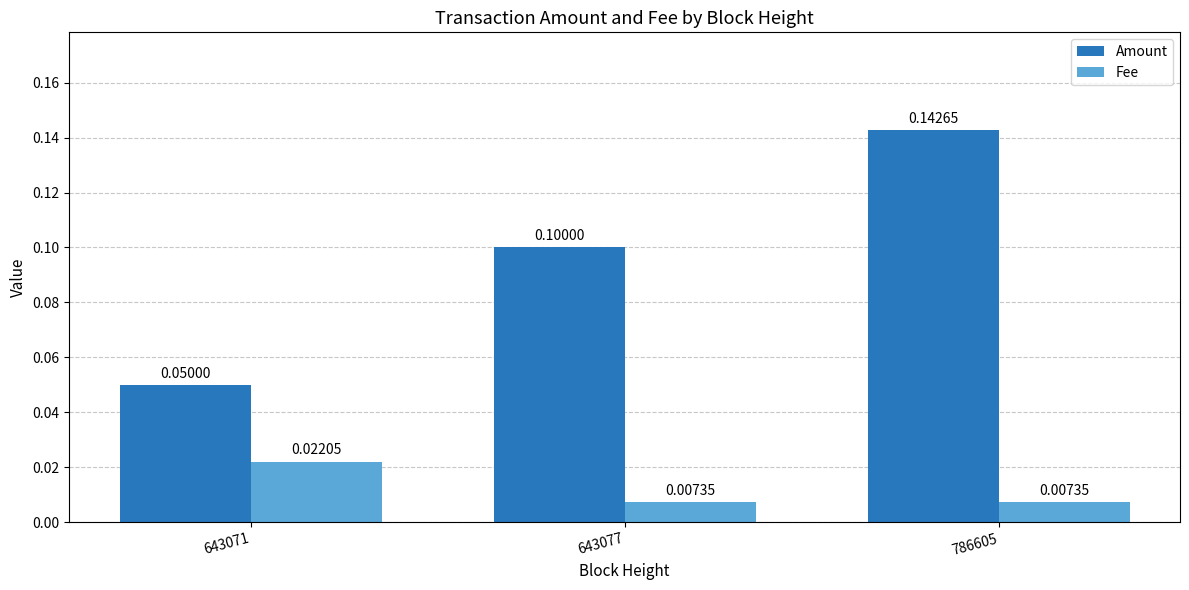

Is the value of Amount at 643071 greater than the value of Fee at 643077?

Yes